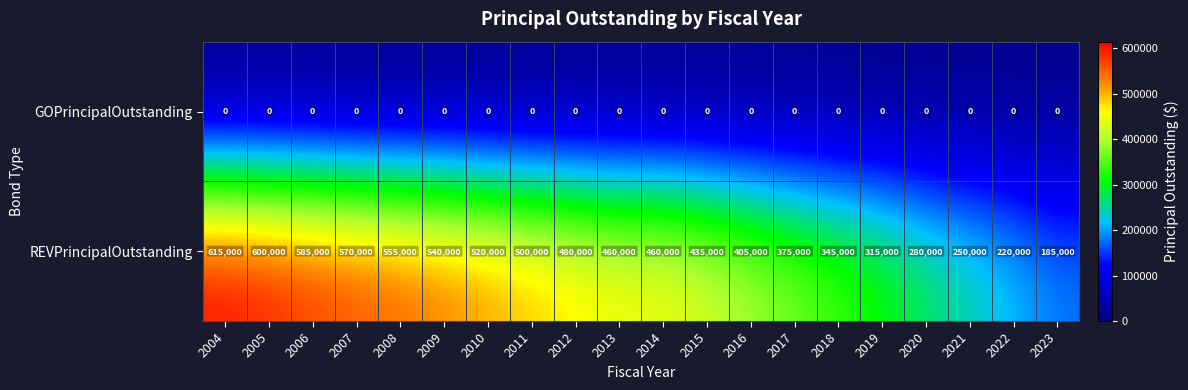

Which series has the largest total across all categories?

REVPrincipalOutstanding